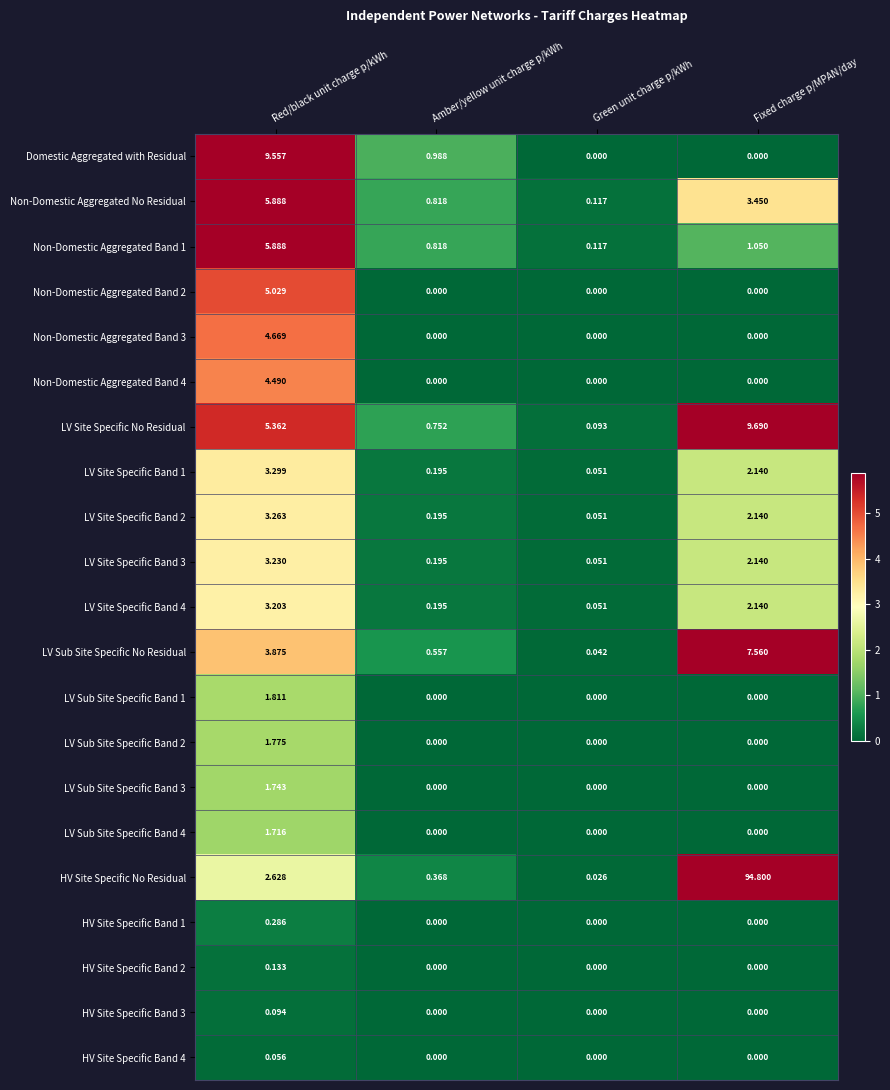

Which series has the largest total across all categories?

HV Site Specific No Residual